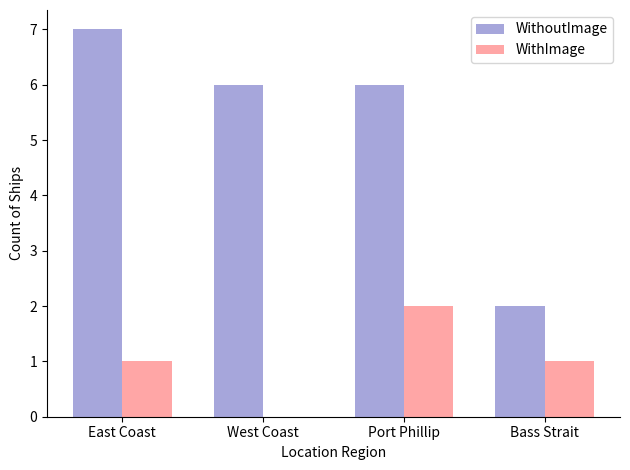

Reading left to right, transcribe all the data shown in this chart.

WithoutImage: East Coast=7	West Coast=6	Port Phillip=6	Bass Strait=2
WithImage: East Coast=1	West Coast=0	Port Phillip=2	Bass Strait=1